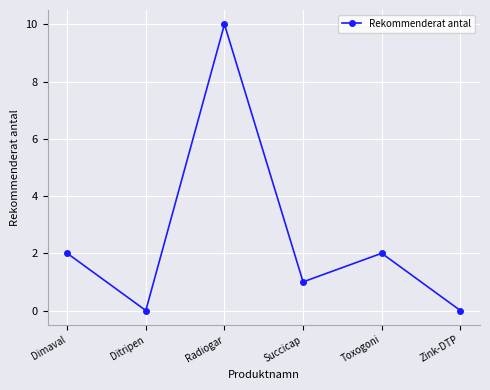

Does the chart have visible grid lines?

Yes